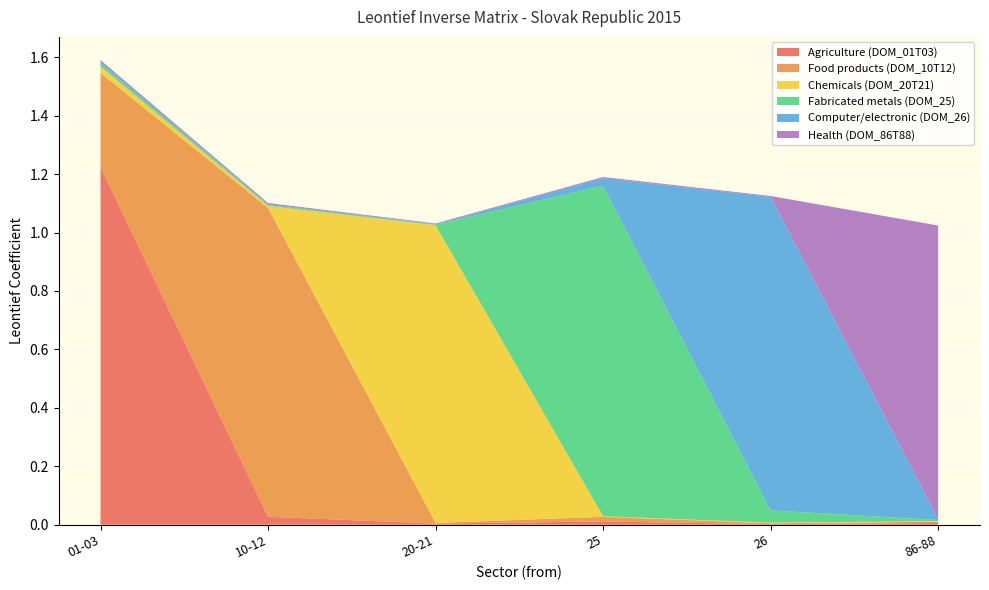

Reading left to right, transcribe all the data shown in this chart.

Agriculture (DOM_01T03): 1.2	0.0	0.0	0.0	0.0	0.0
Food products (DOM_10T12): 0.3	1.1	0.0	0.0	0.0	0.0
Chemicals (DOM_20T21): 0.0	0.0	1.0	0.0	0.0	0.0
Fabricated metals (DOM_25): 0.0	0.0	0.0	1.1	0.0	0.0
Computer/electronic (DOM_26): 0.0	0.0	0.0	0.0	1.1	0.0
Health (DOM_86T88): 0.0	0.0	0.0	0.0	0.0	1.0